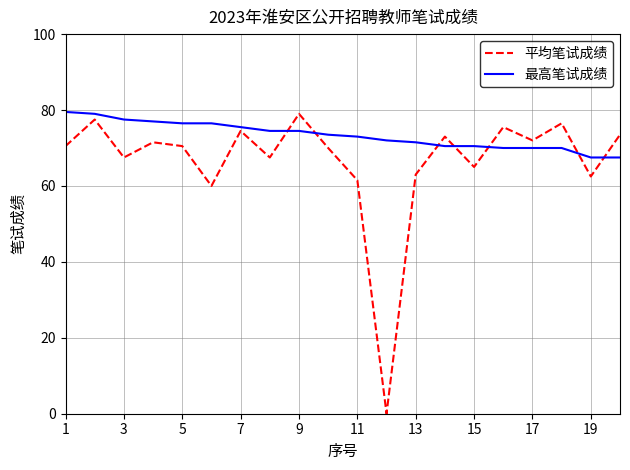

Which series has the largest total across all categories?

最高笔试成绩